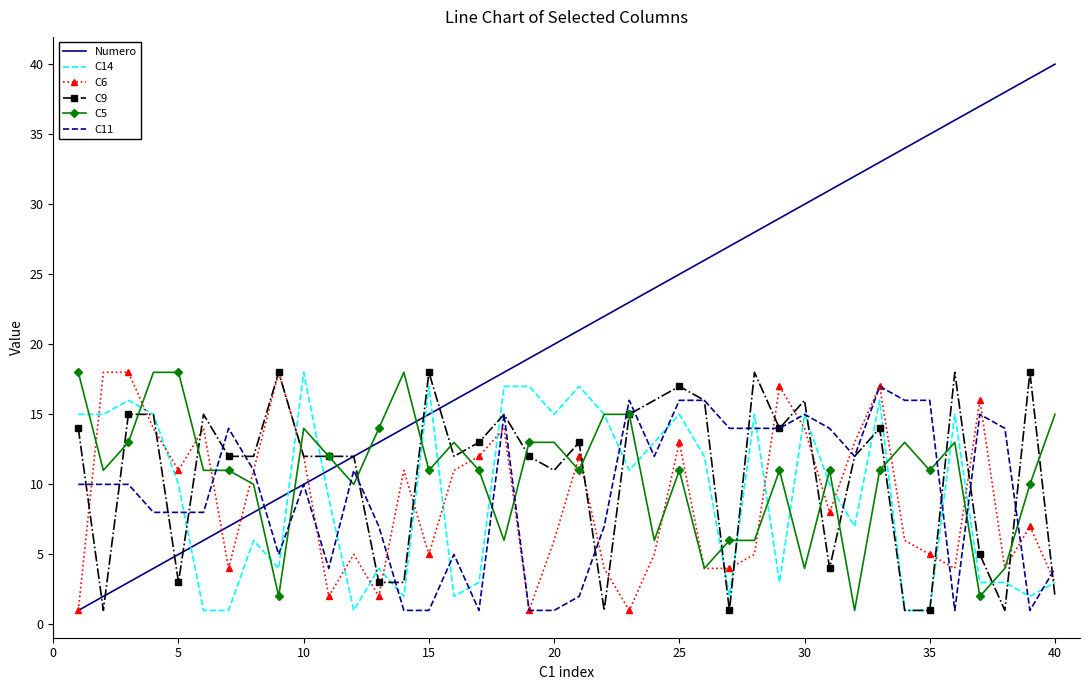

After their last crossing, which series has the higher values: Numero or C14?

Numero